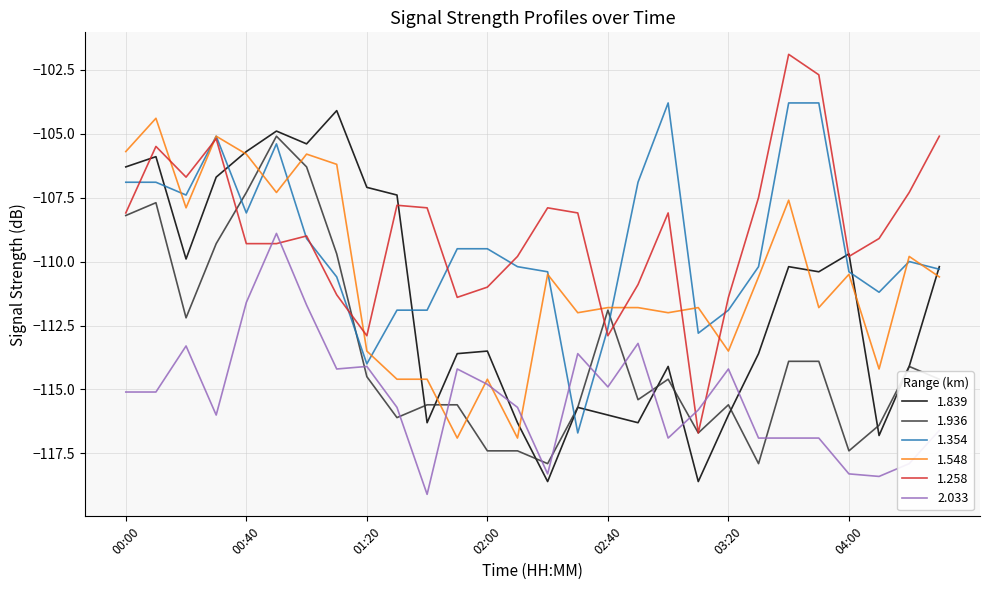

How many values in the 1.936 series exceed -114?

11